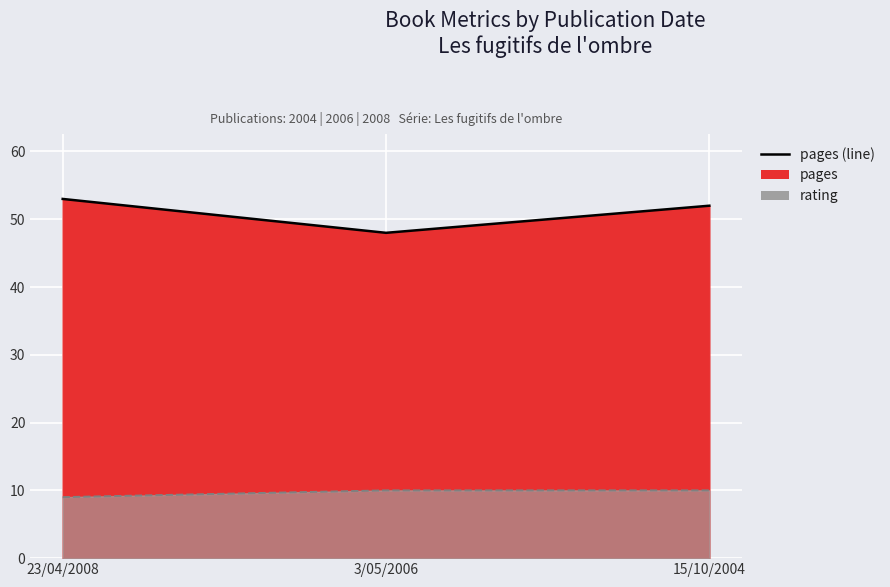

Reading left to right, transcribe all the data shown in this chart.

pages (line): 53	48	52
rating (line): 9	10	10